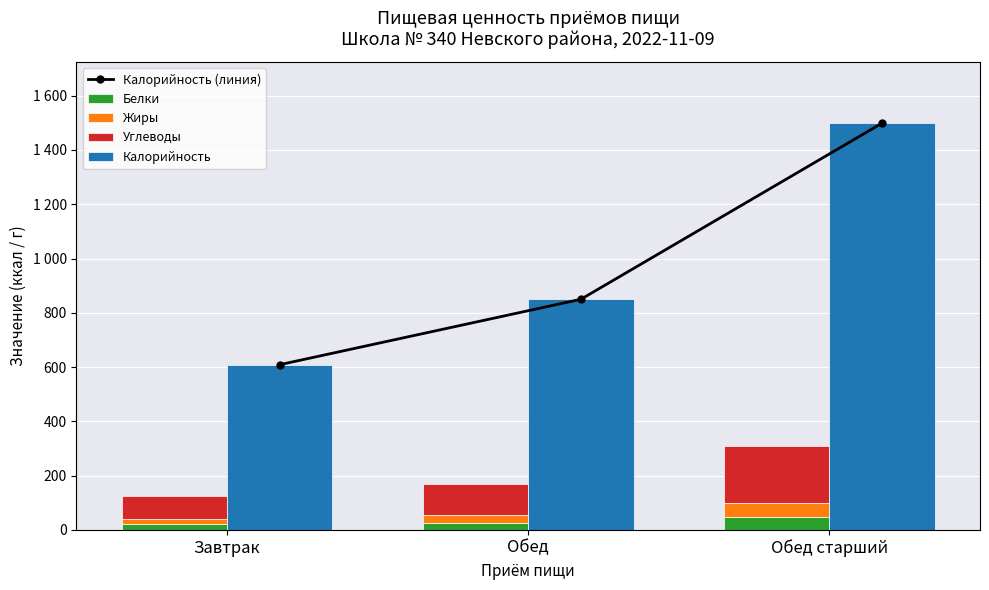

What position from the right is Обед старший?

1